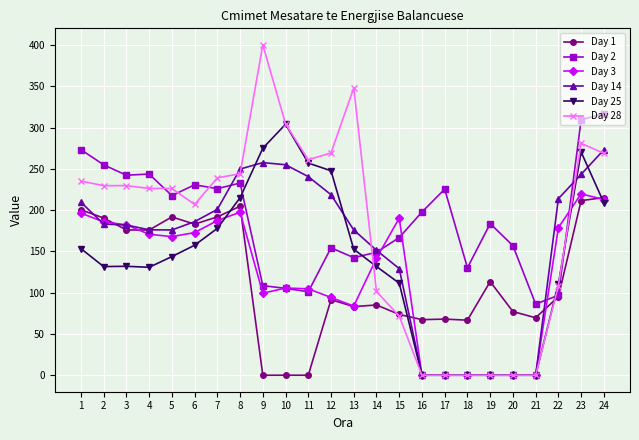

What are all the series names shown in the legend?

Day 1, Day 2, Day 3, Day 14, Day 25, Day 28